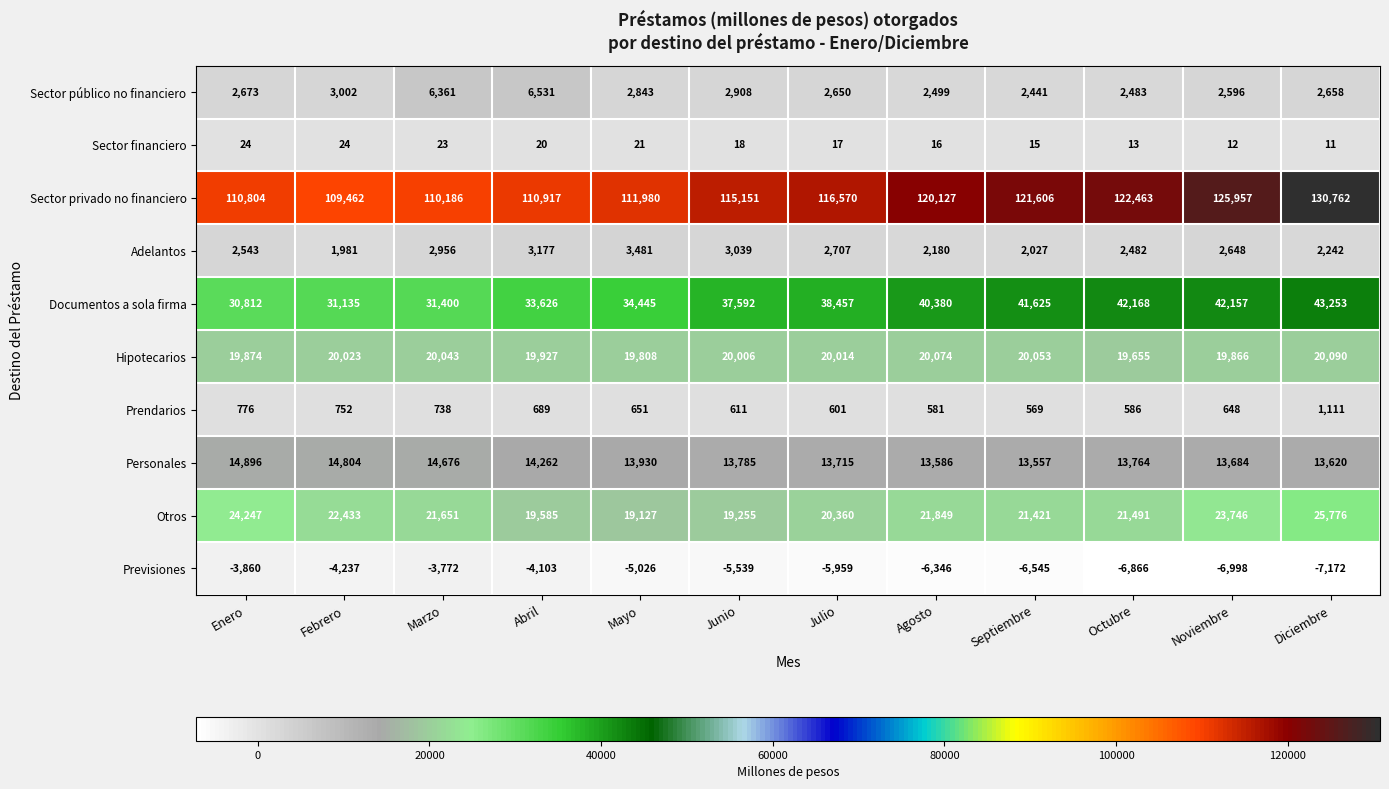

At which label is Personales closest to 14226?

Abril